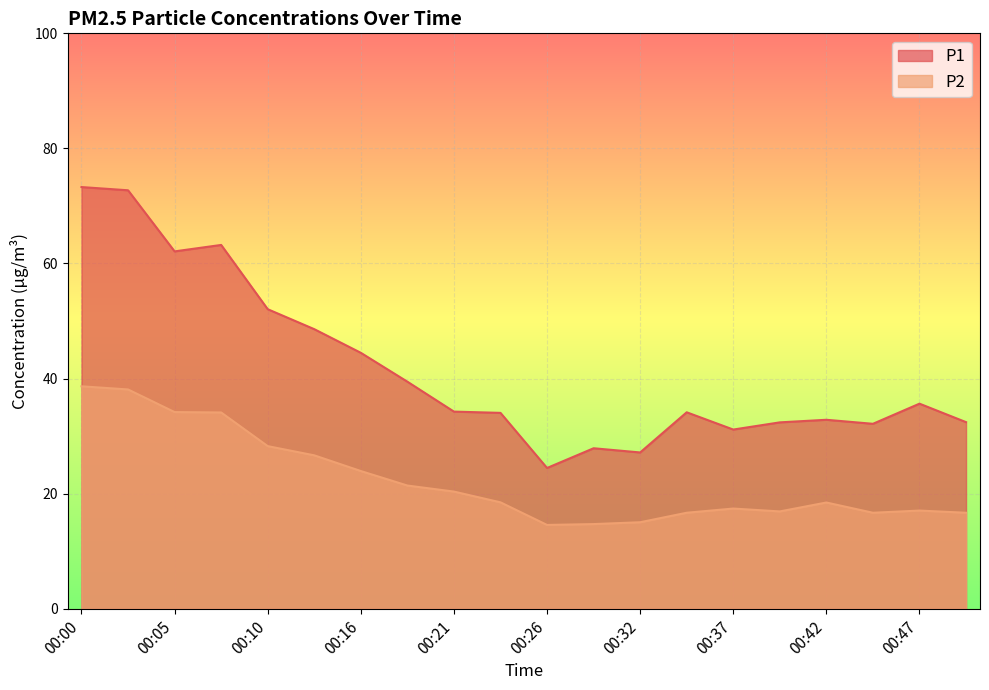

Does the chart display data point markers on the line(s)?

No